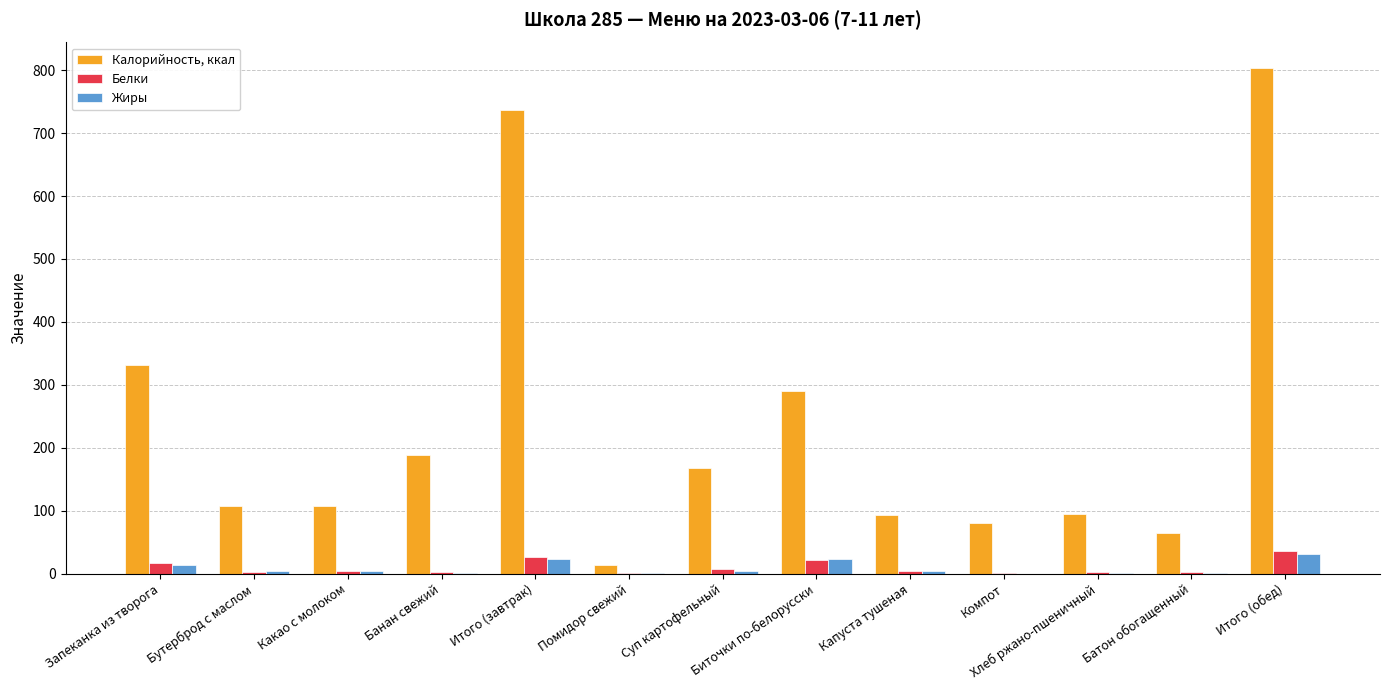

Does the chart contain stacked bars?

No